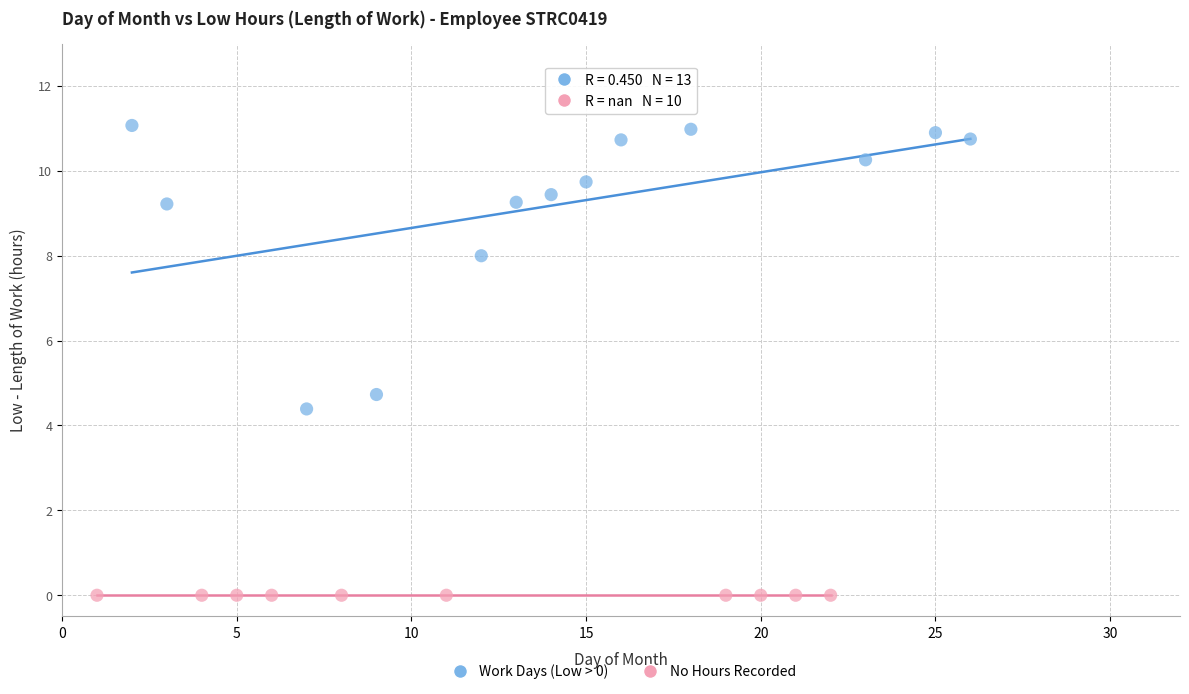

Which series contains the lowest Y value?

No Hours Recorded